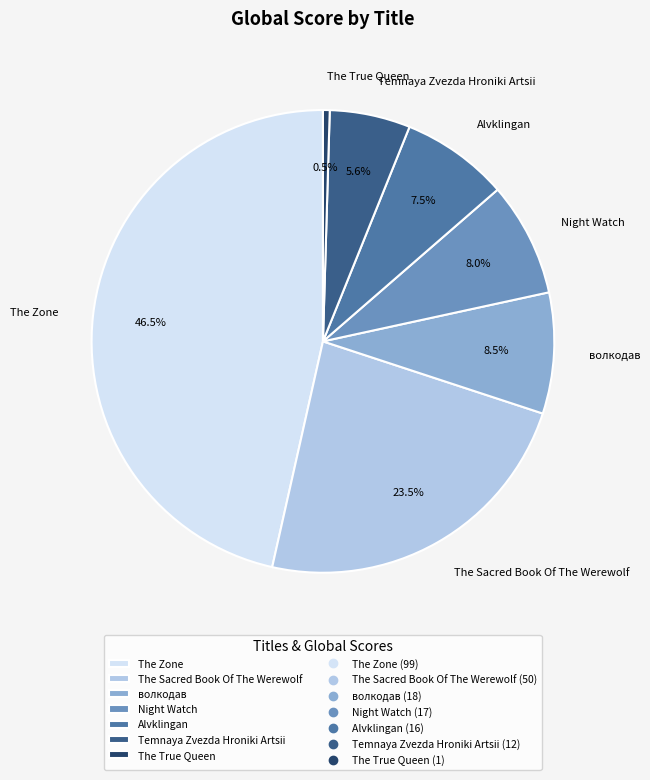

To the nearest percent, what is the average slice percentage?

14%